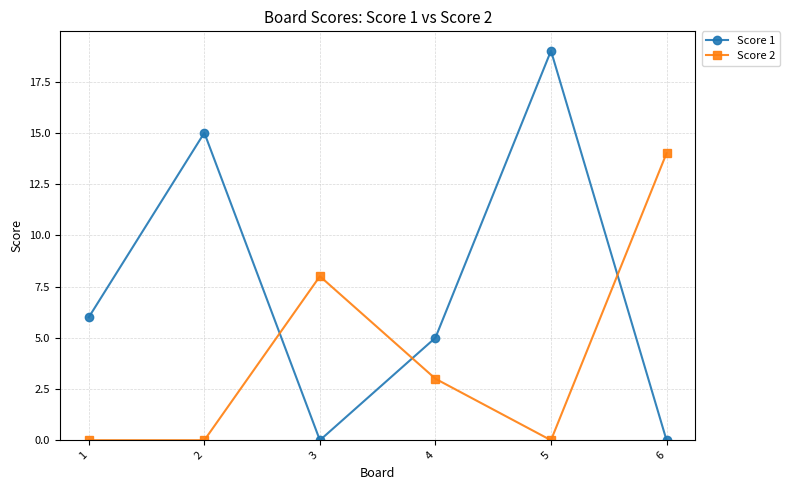

Is it true that Score 1 equals 5 at 4?

True